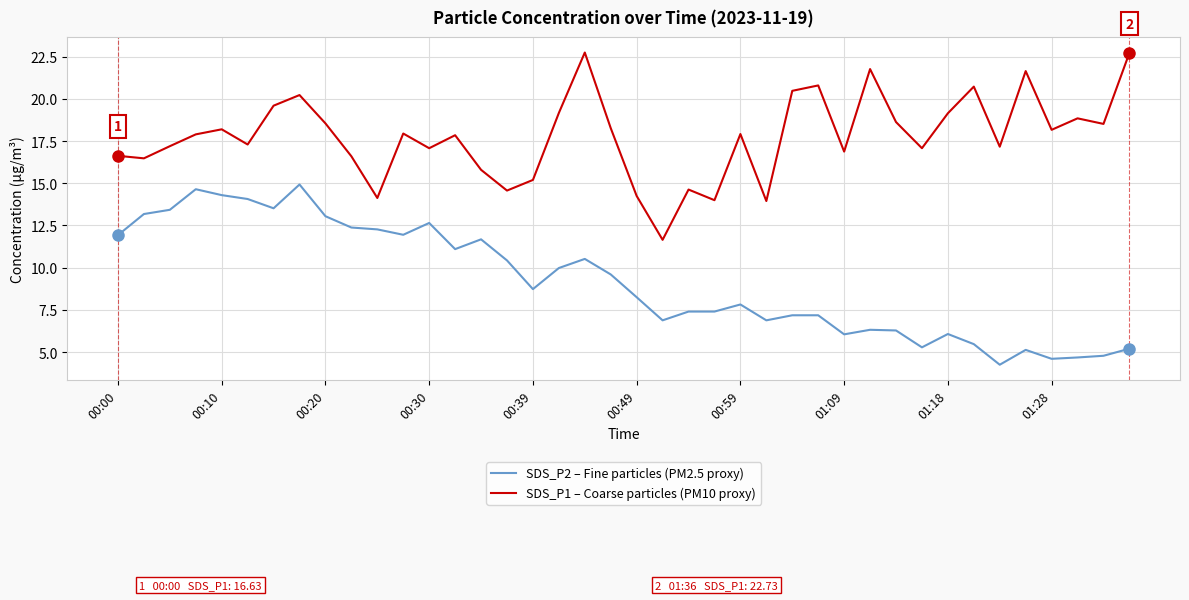

How many values in the SDS_P2 – Fine particles (PM2.5 proxy) series exceed 8?

21